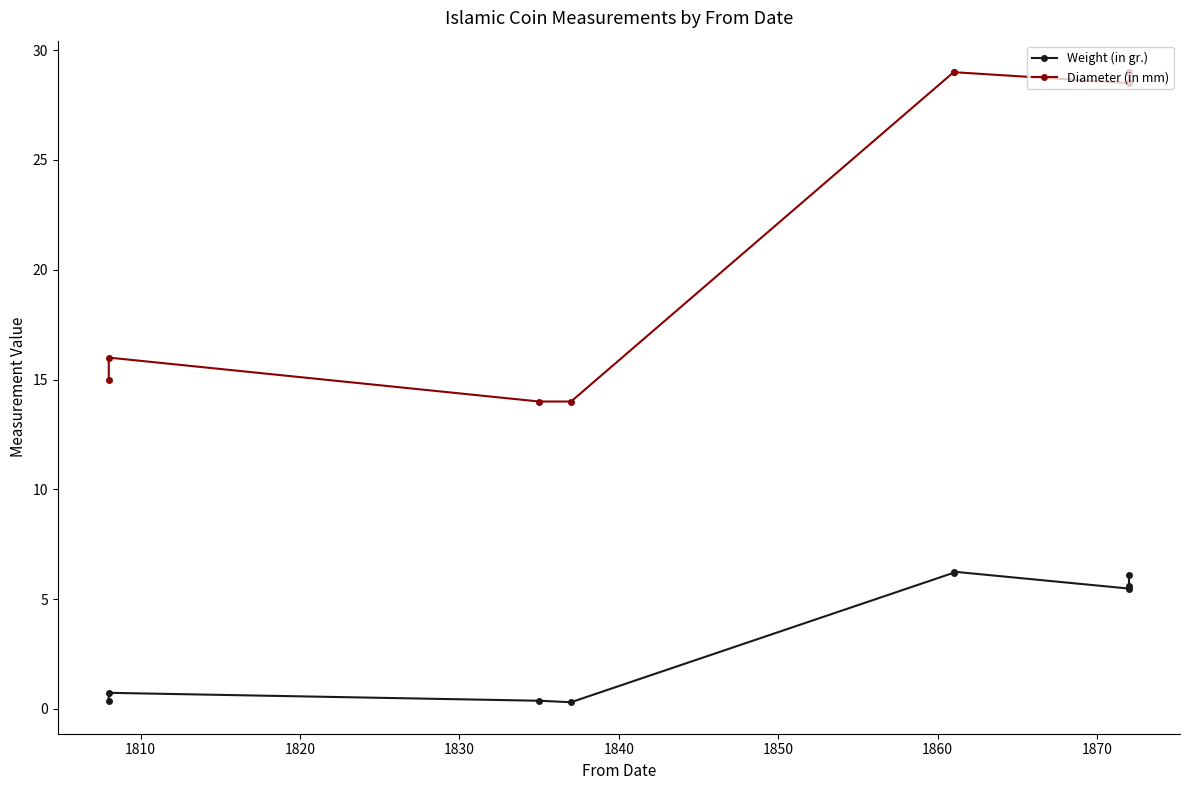

What is the difference between the Weight (in gr.) values at 1870 and 1830?

5.3